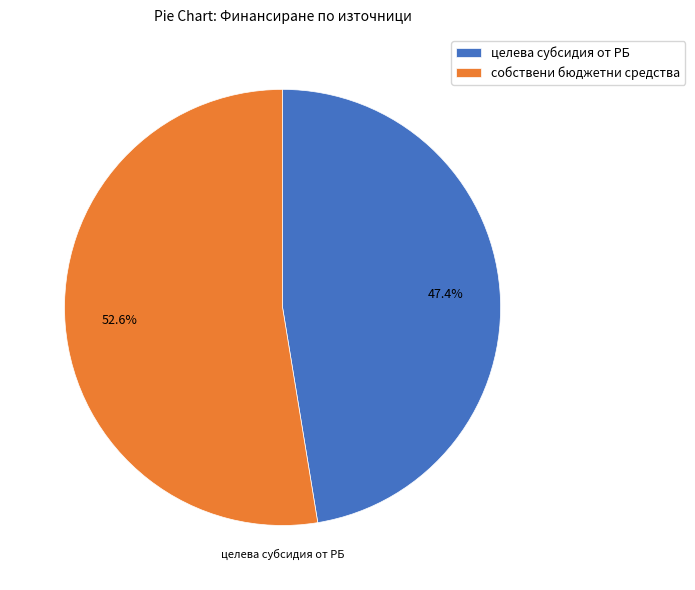

Which has a higher value, собствени бюджетни средства or целева субсидия от РБ?

собствени бюджетни средства